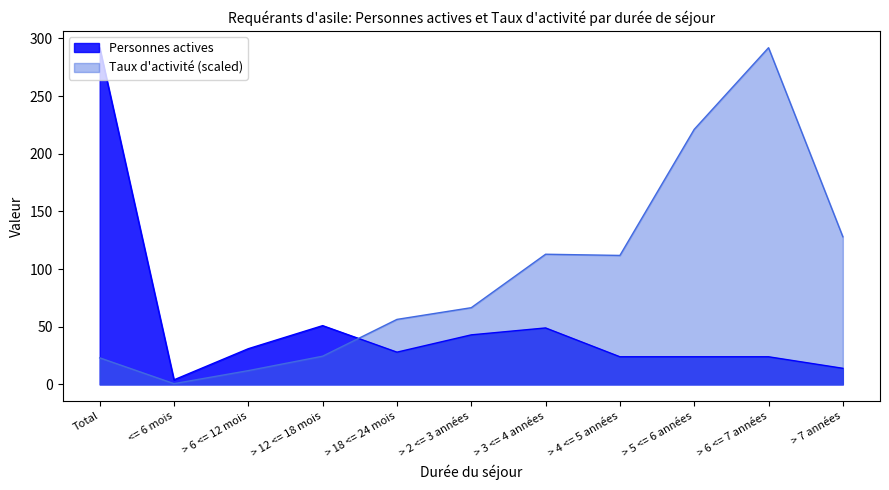

Is it true that Taux d'activité equals 30.8 at > 18 <= 24 mois?

False